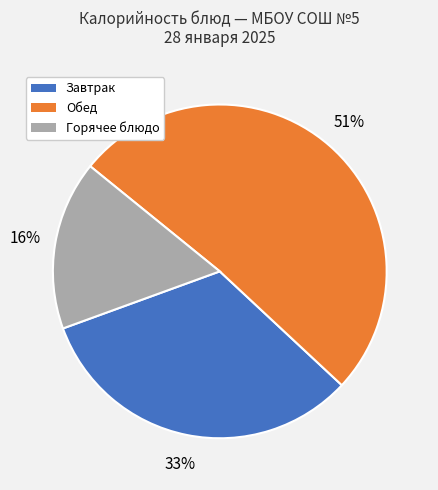

Is there a majority slice in this chart?

Yes